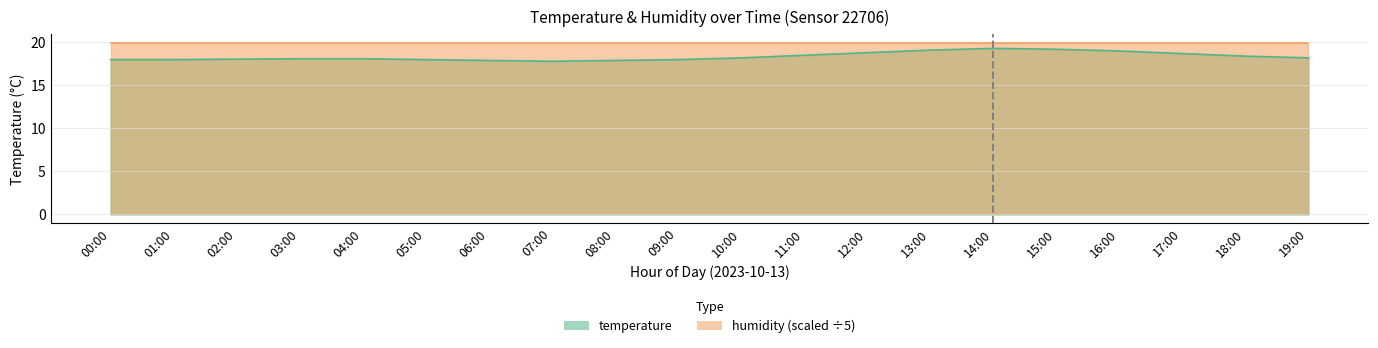

What is the smallest value displayed?

17.8